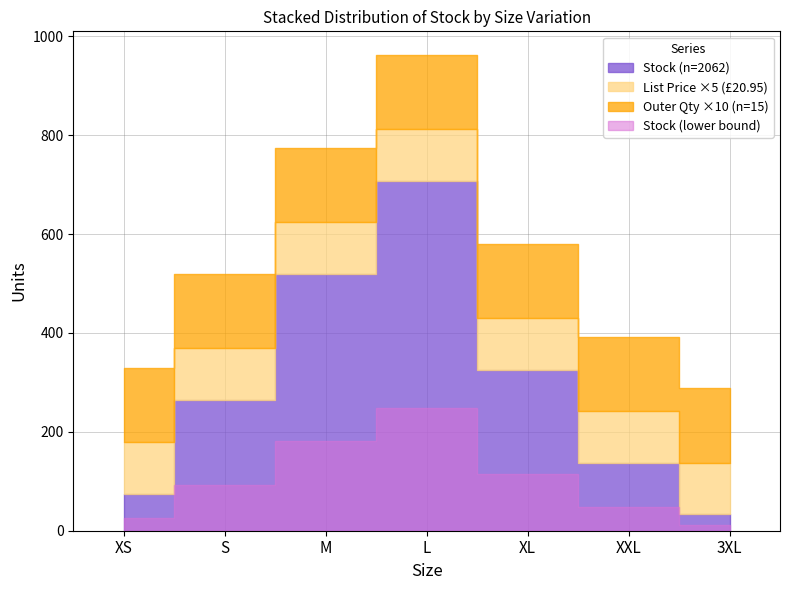

What is the value of the Outer Quantity point at the 6th from the left?

15.0